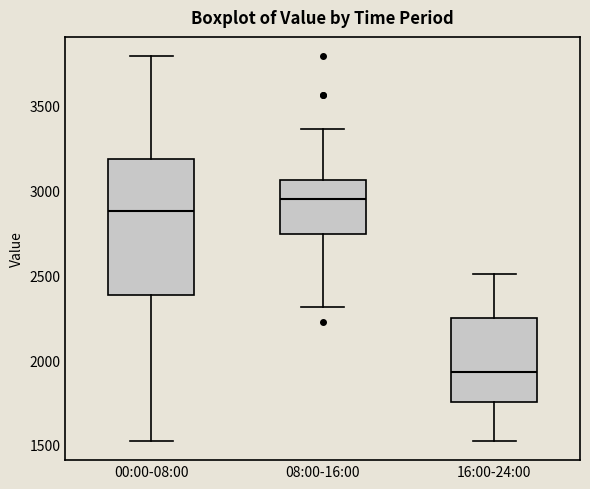

Which box is the tallest, from its lower edge to its upper edge?

00:00-08:00